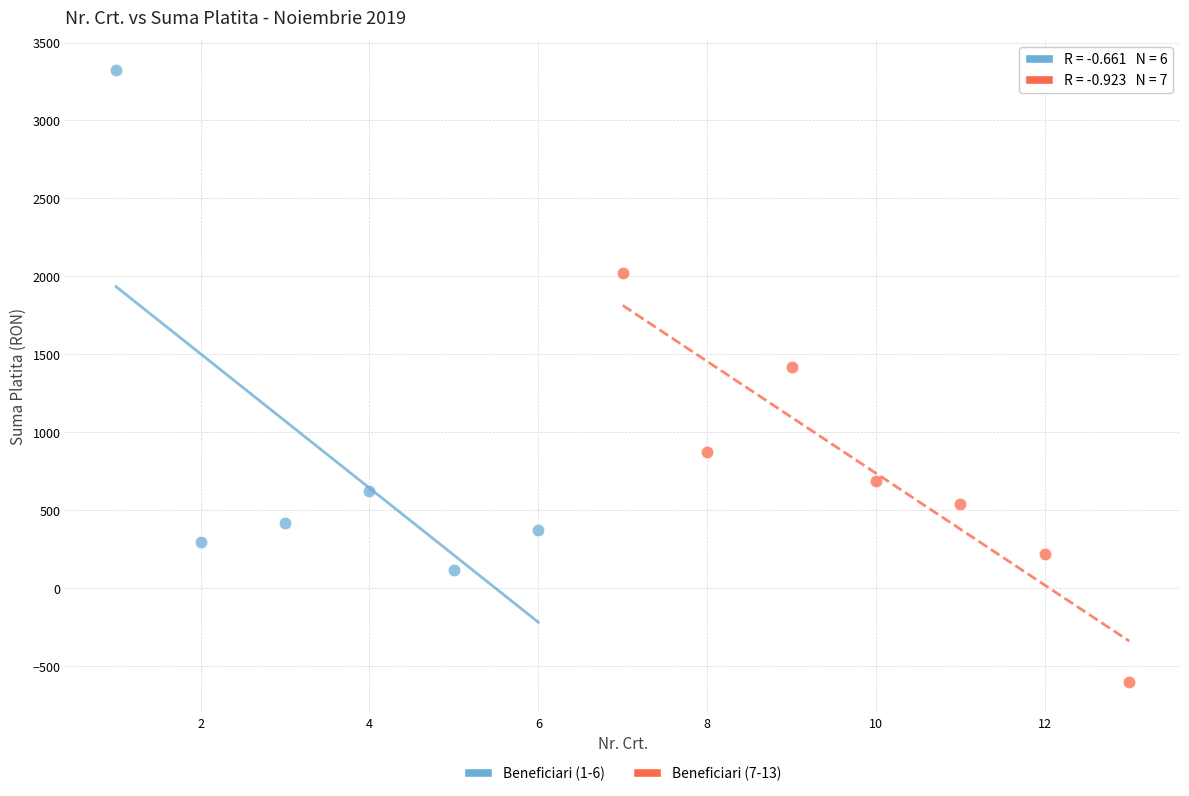

Which series contains the lowest Y value?

Beneficiari (7-13)